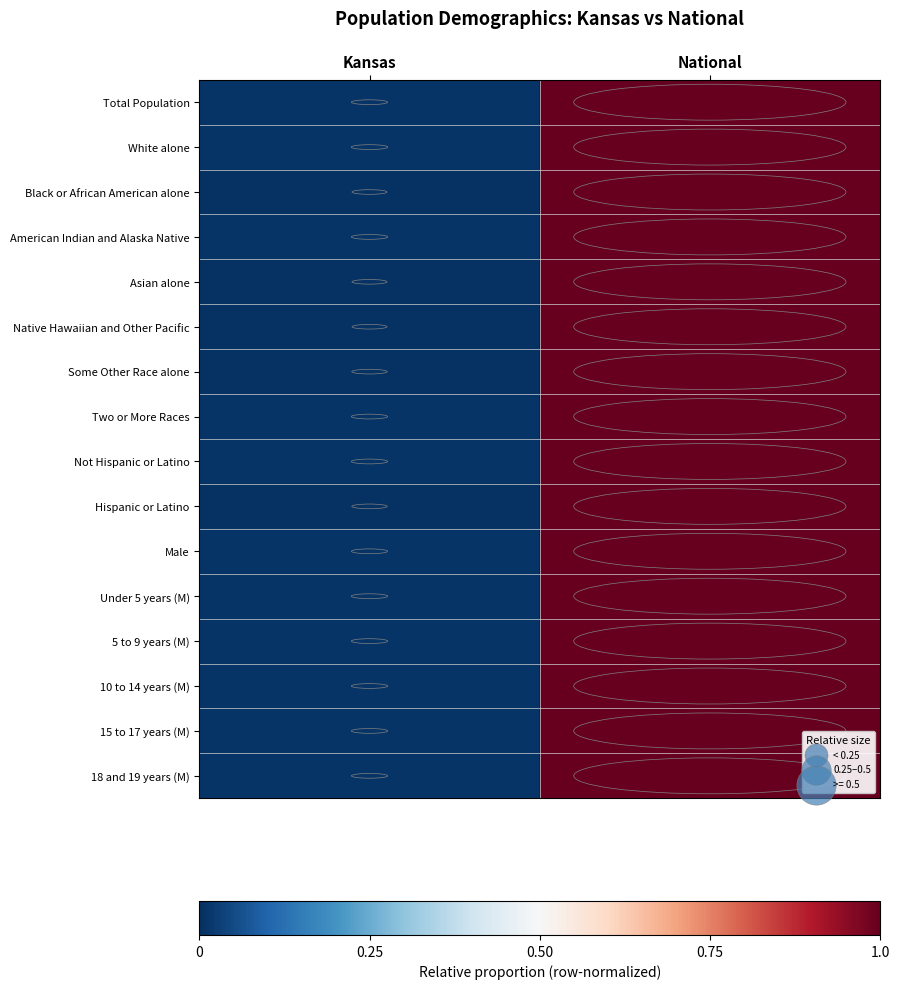

At how many categories does at least one series exceed 0?

2